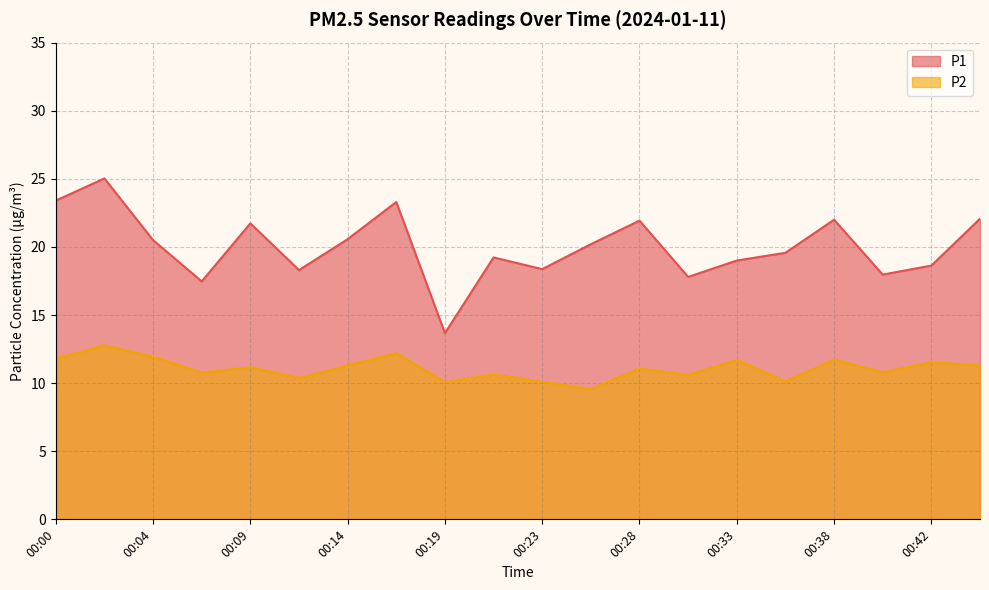

At how many categories does at least one series exceed 22?

4